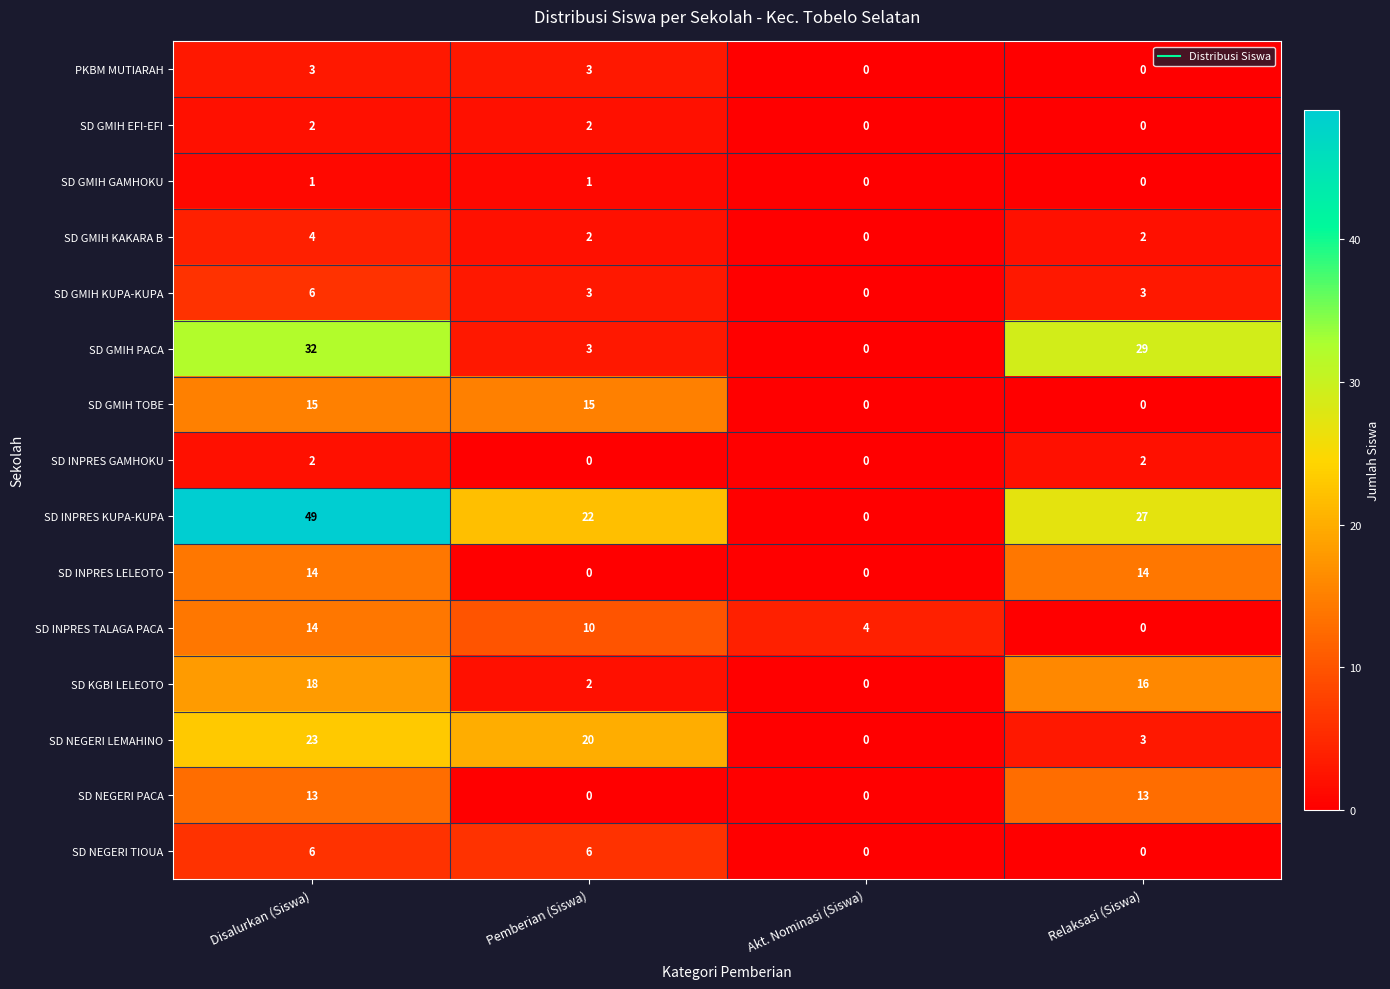

What is the difference between the highest and lowest values at Akt. Nominasi (Siswa)?

4